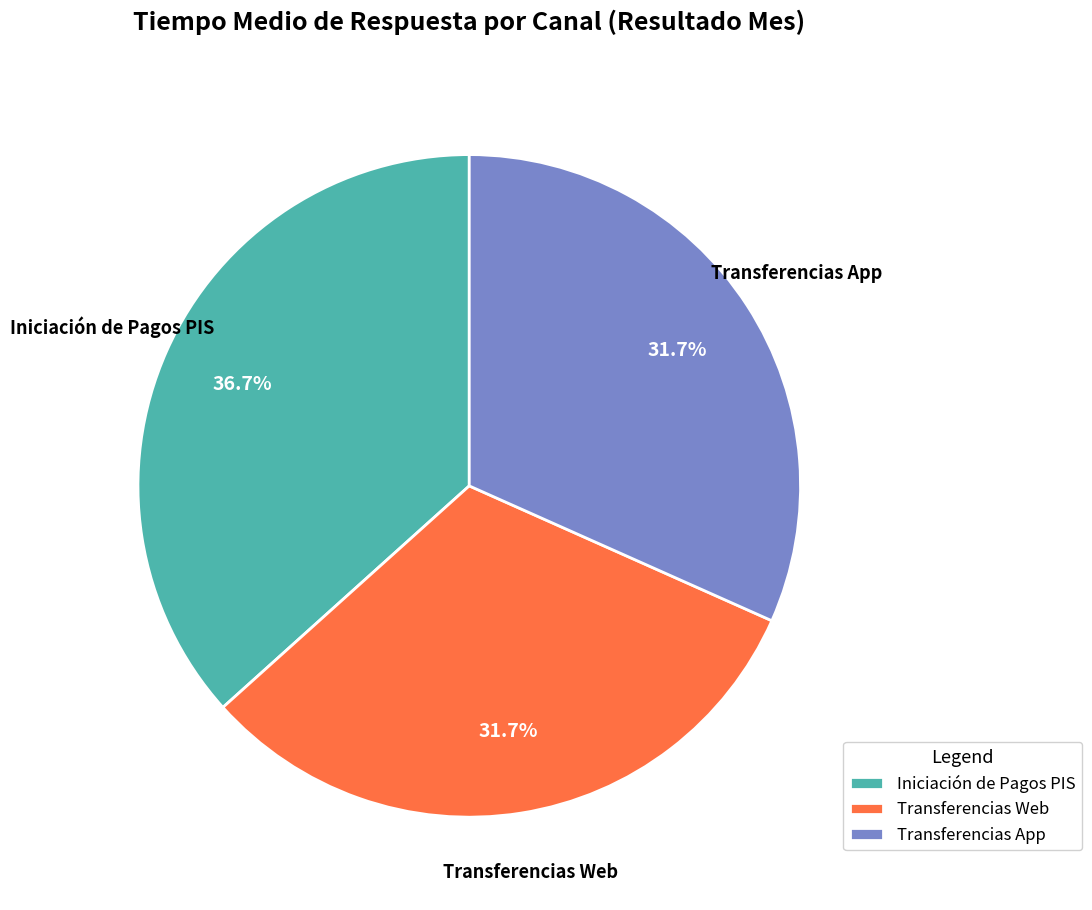

Is there a majority slice in this chart?

No